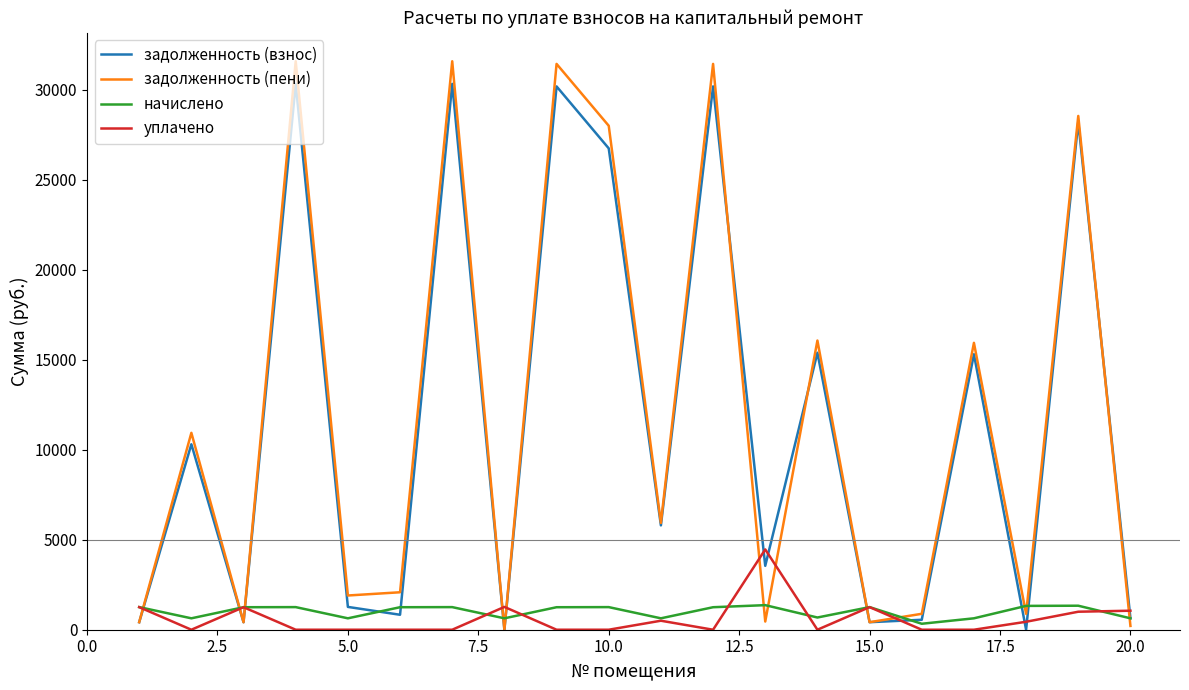

True or false: задолженность (взнос) and уплачено cross at least once.

True